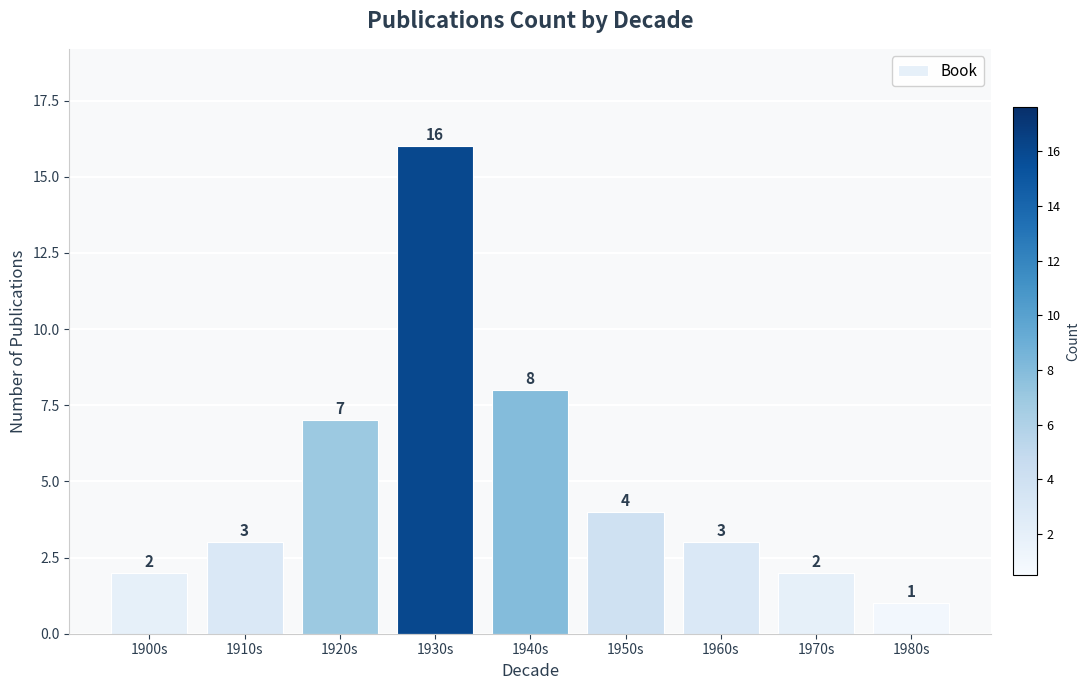

Where is the data nearest to the value 8?

1940s